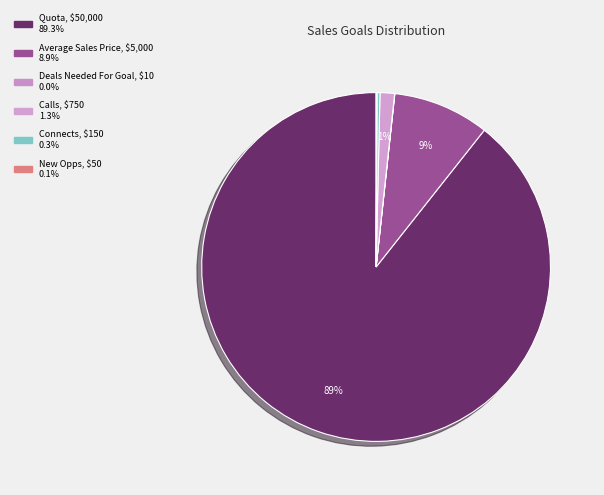

What portion of the pie excludes Deals Needed For Goal?

100.0%